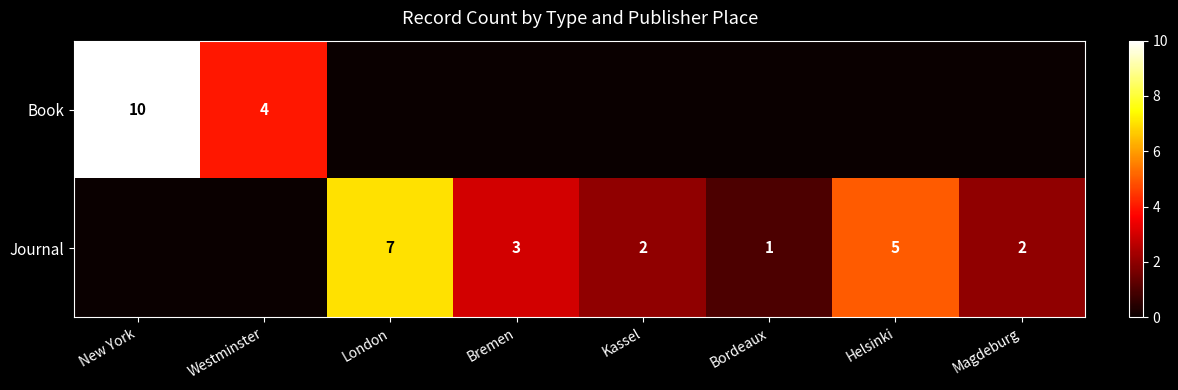

The value of Journal at Kassel is 2. True or false?

True